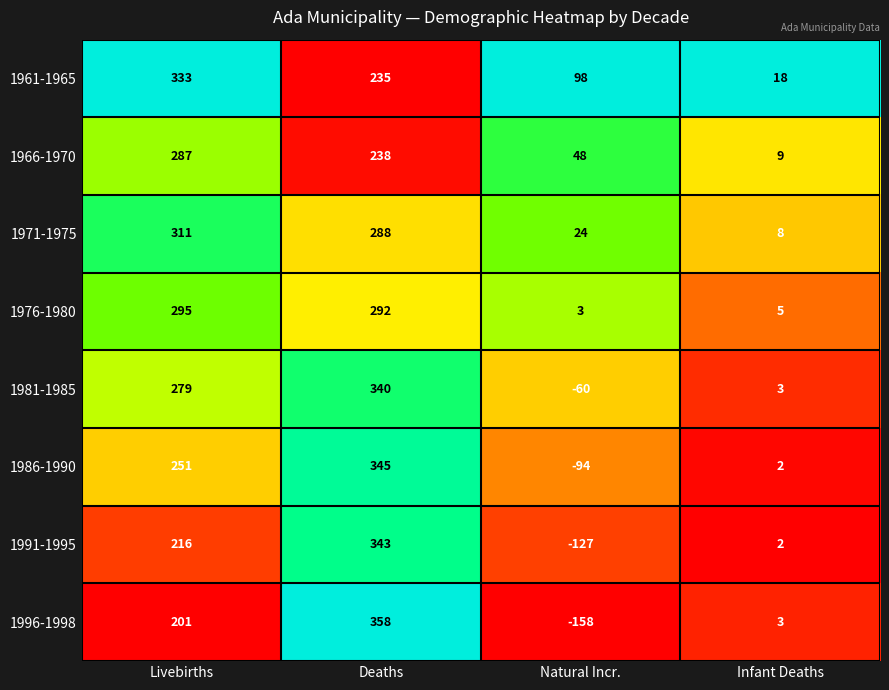

At how many categories does at least one series exceed 0?

4